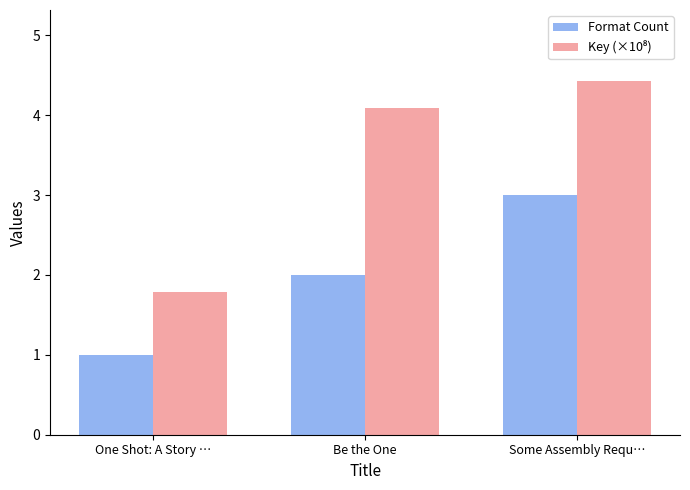

What is the difference between the maximum and minimum values in the Format Count series?

2.0